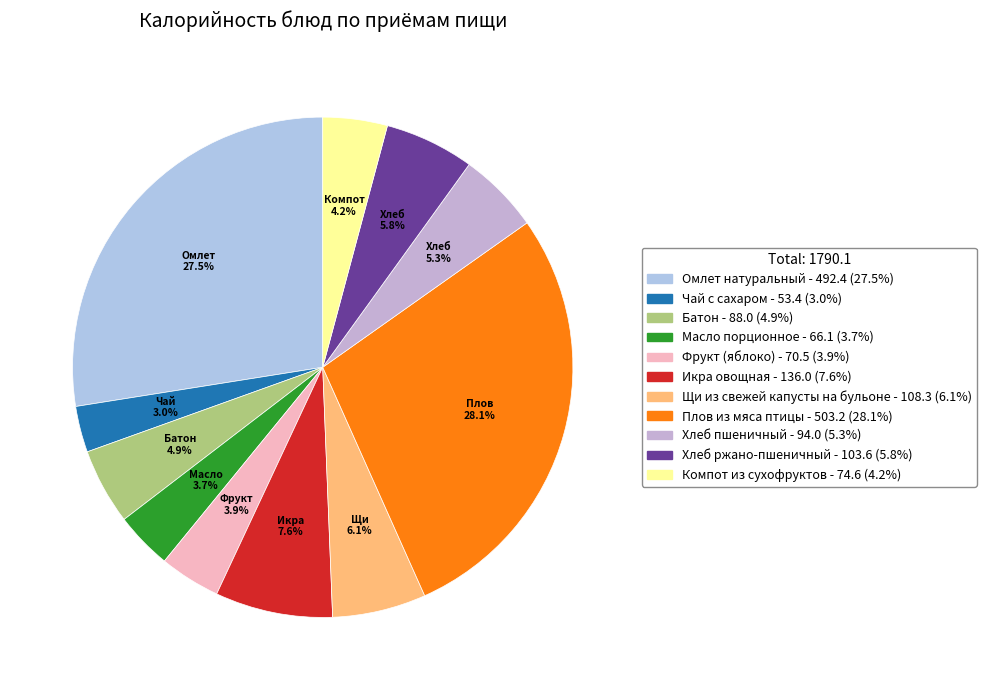

The Икра овощная slice represents 8% of the pie. True or false?

True